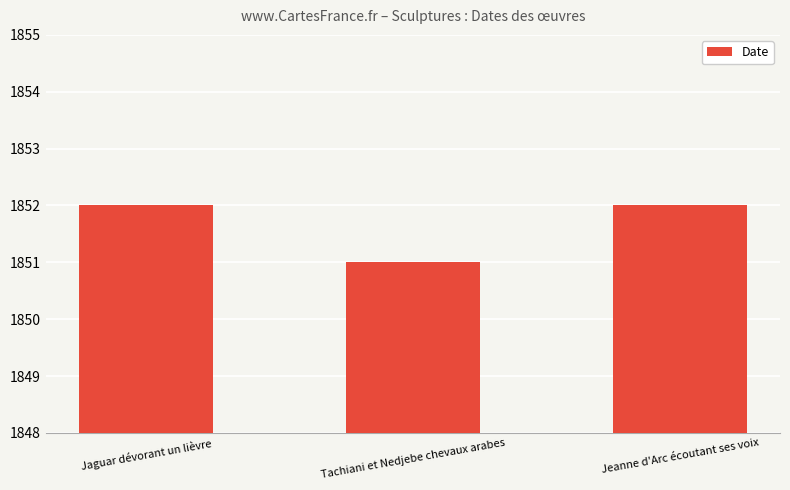

What is the label of the 2nd bar from the right?

Tachiani et Nedjebe chevaux arabes